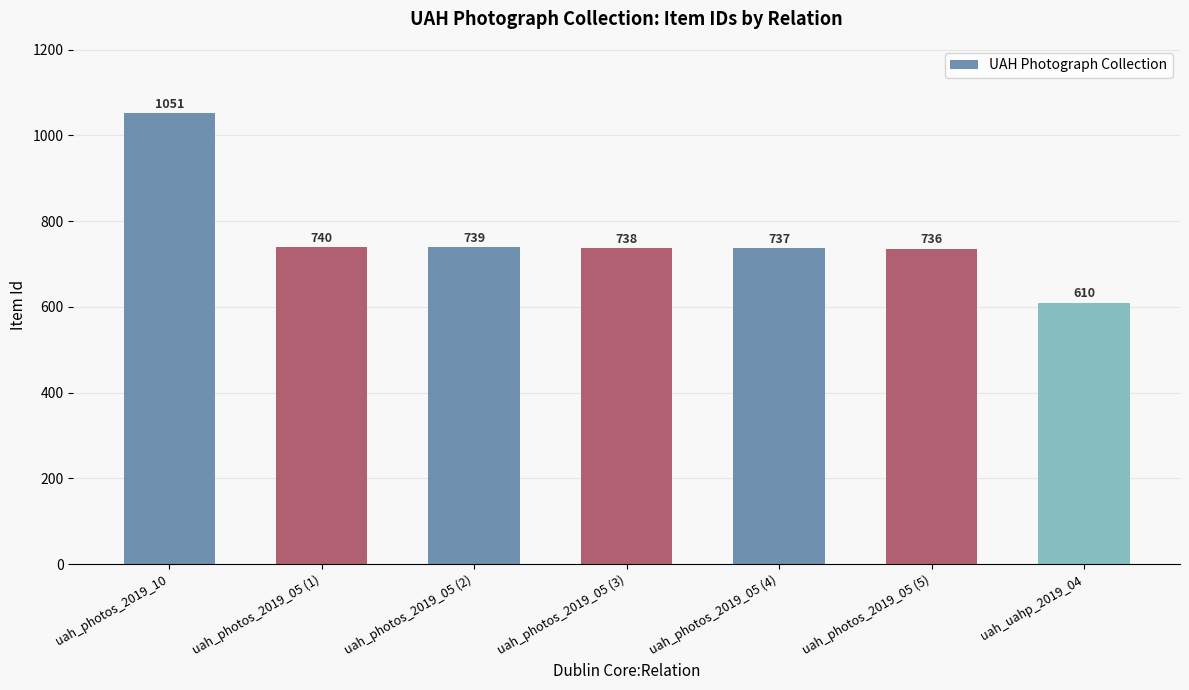

Reading left to right, transcribe all the data shown in this chart.

uah_photos_2019_10=1051	uah_photos_2019_05 (1)=740	uah_photos_2019_05 (2)=739	uah_photos_2019_05 (3)=738	uah_photos_2019_05 (4)=737	uah_photos_2019_05 (5)=736	uah_uahp_2019_04=610